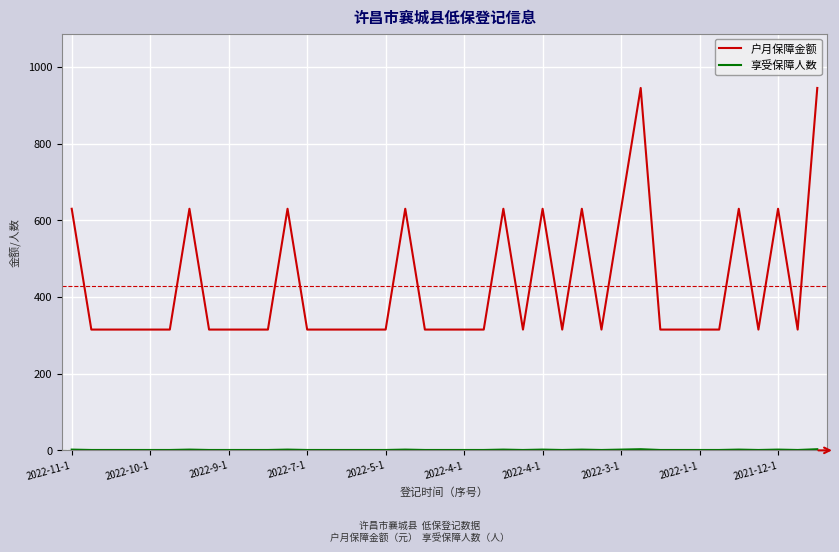

What is the difference between the maximum and minimum values in the 户月保障金额 series?

630